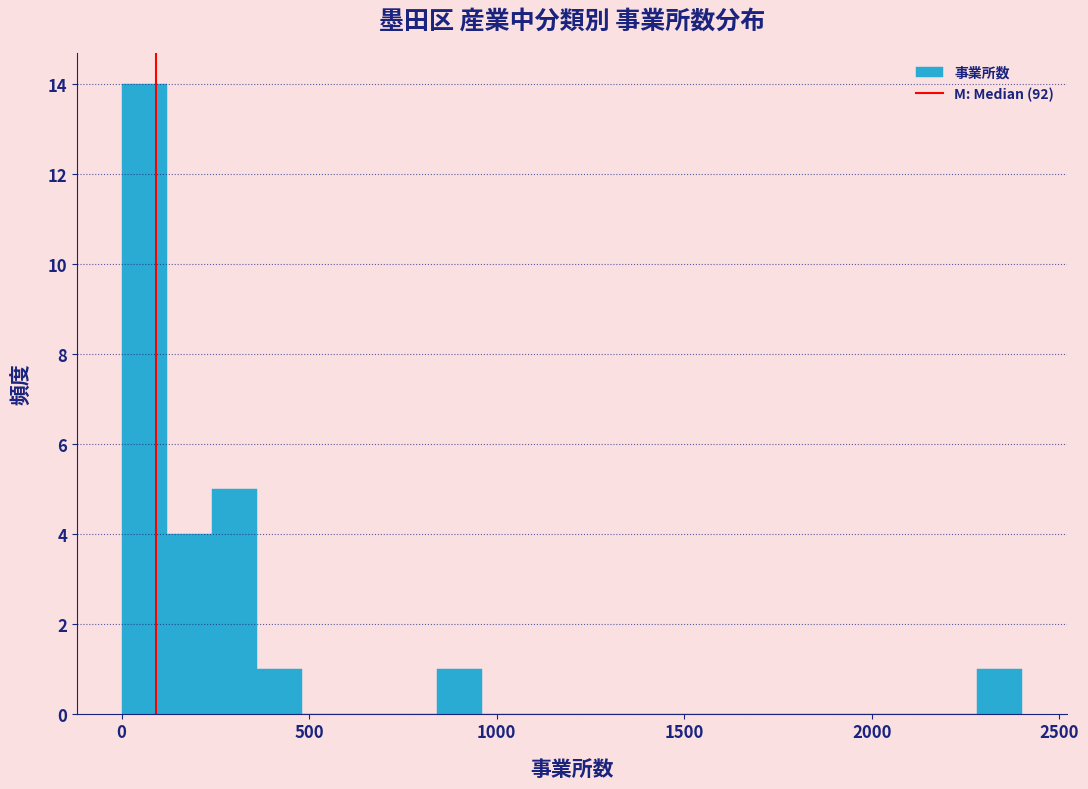

Read against the x-axis, roughly where is the centre of the tallest bar?

50